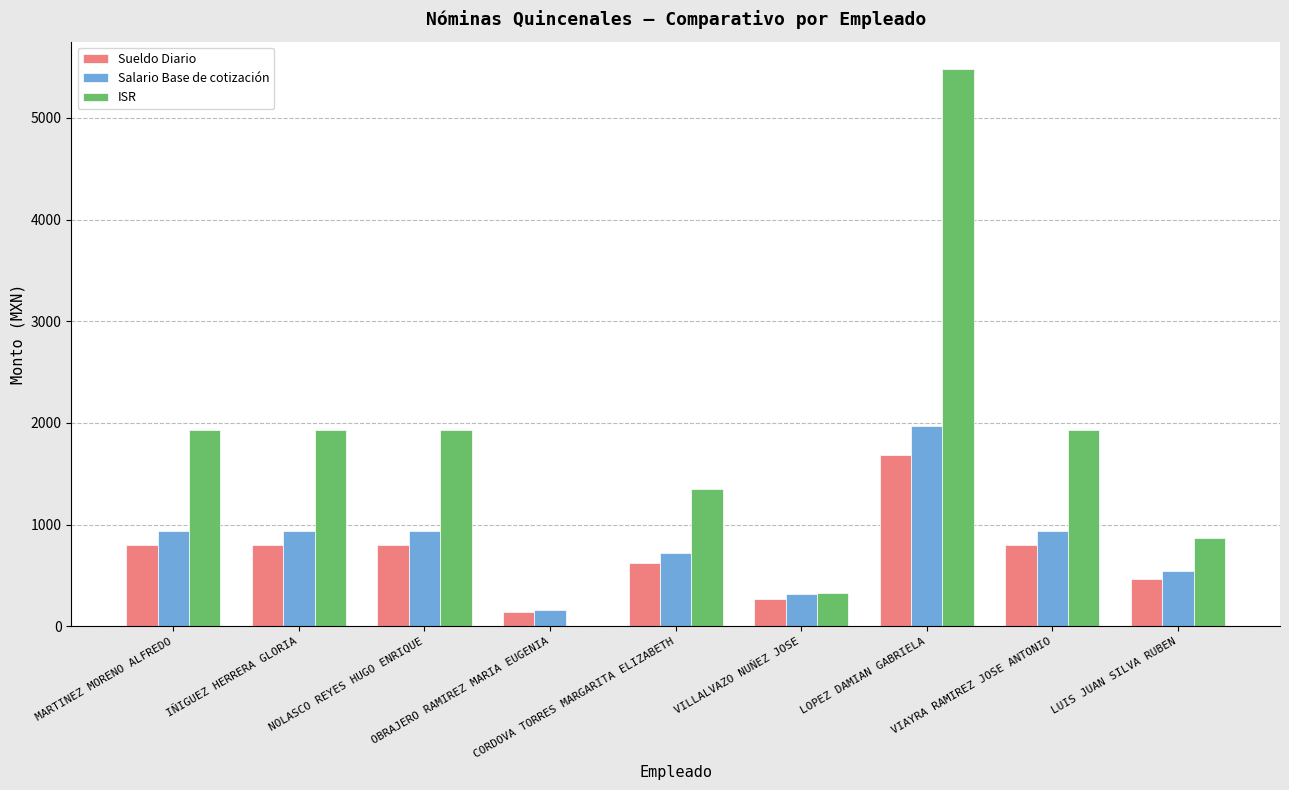

At which category does the chart reach its peak across all series?

LOPEZ DAMIAN GABRIELA